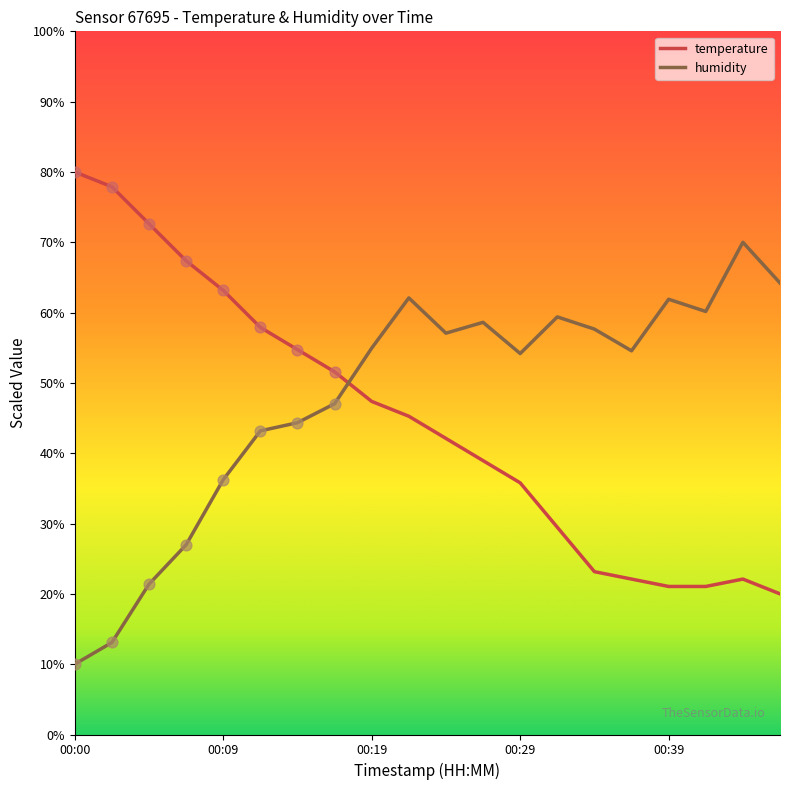

After their last crossing, which series has the higher values: humidity or temperature?

humidity